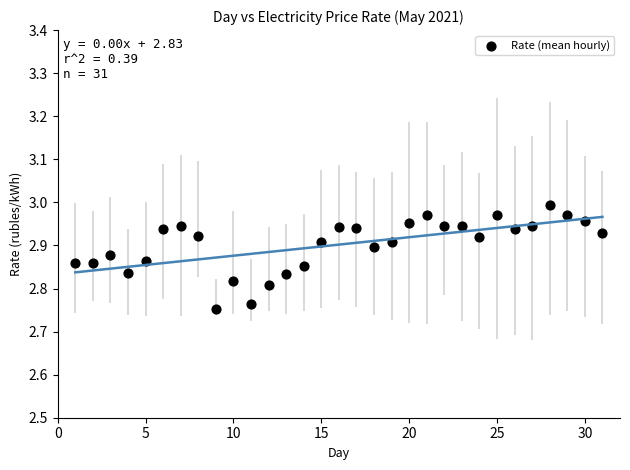

What is the range of X values (max minus min)?

30.0